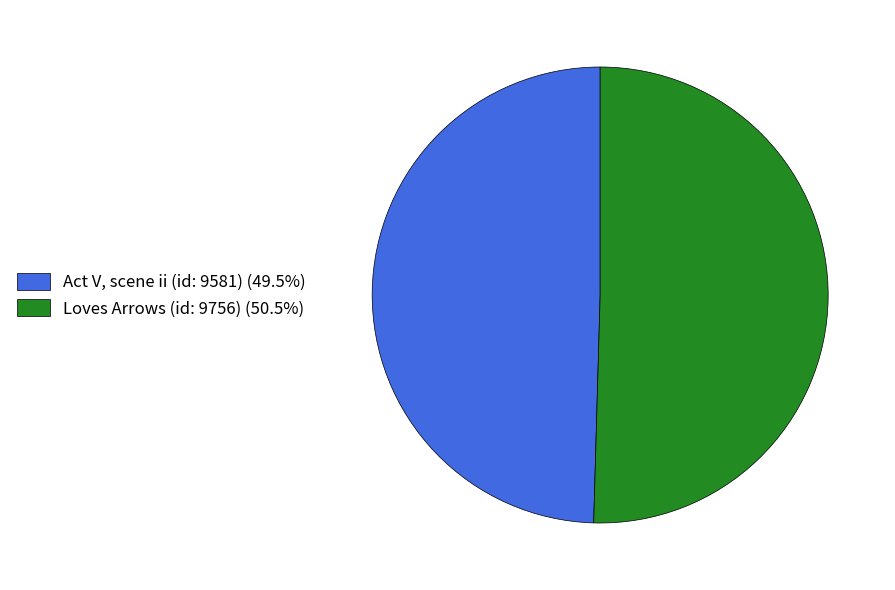

Which category has the biggest portion of the pie?

Loves Arrows (id: 9756)